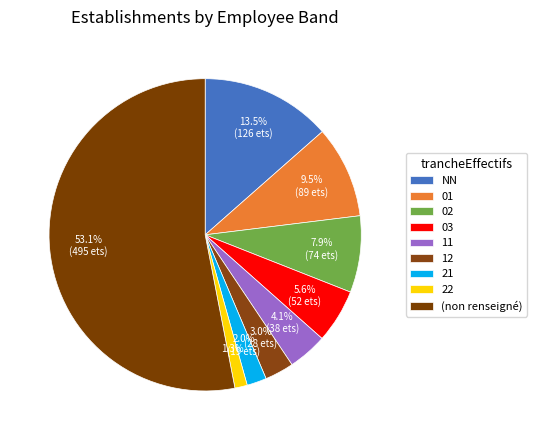

How many segments does this pie chart have?

9